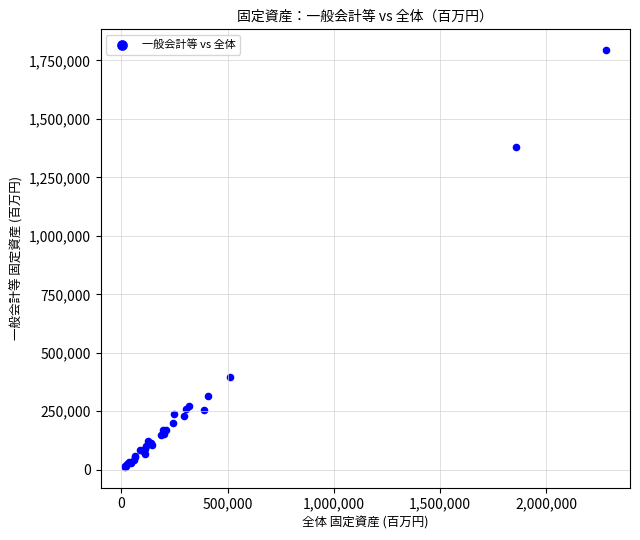

What Y value in the scatter plot is closest to 903506?

1378651